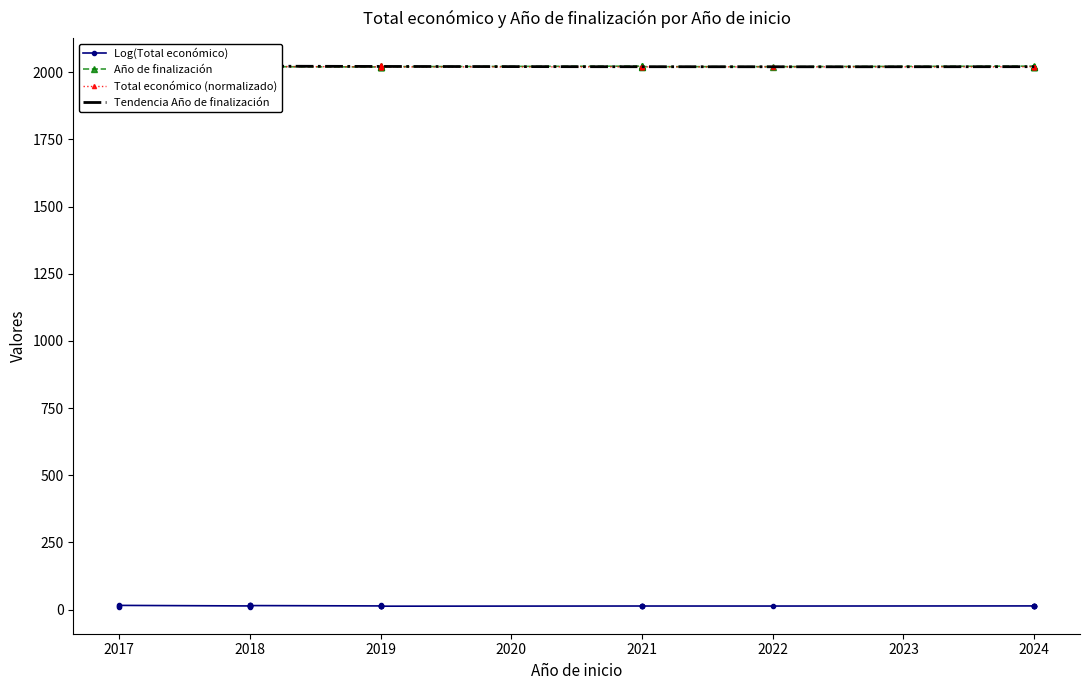

True or false: there are more than 2 points higher than both neighbors.

True